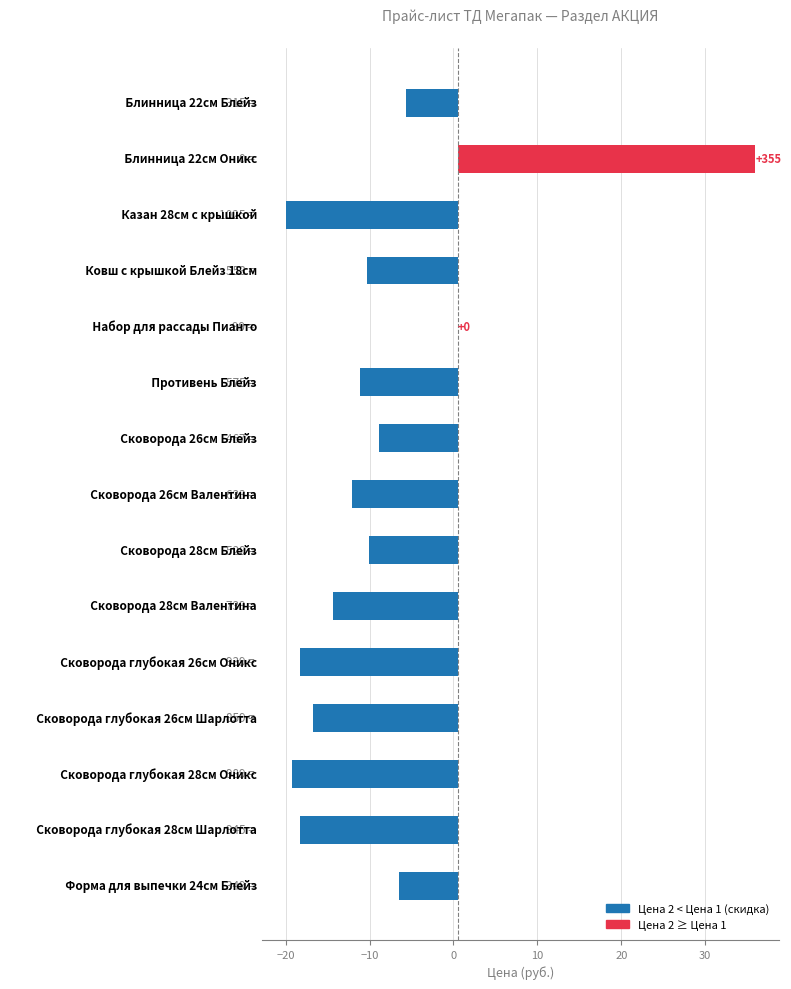

What is the value of the 15th bar from the left?

-7.0